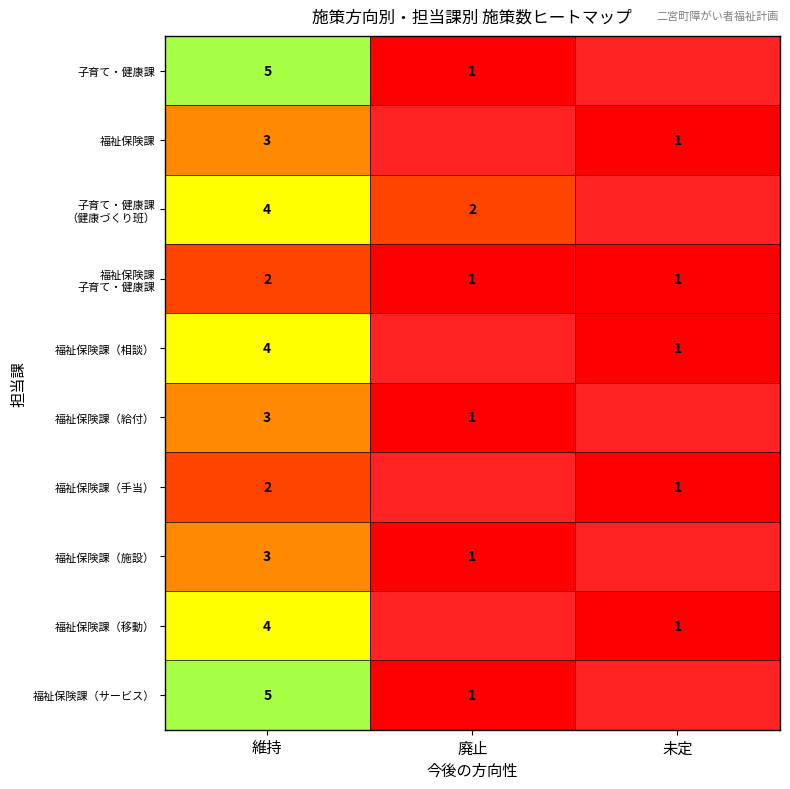

The 福祉保険課（給付） series shows 3 at 維持. True or false?

True